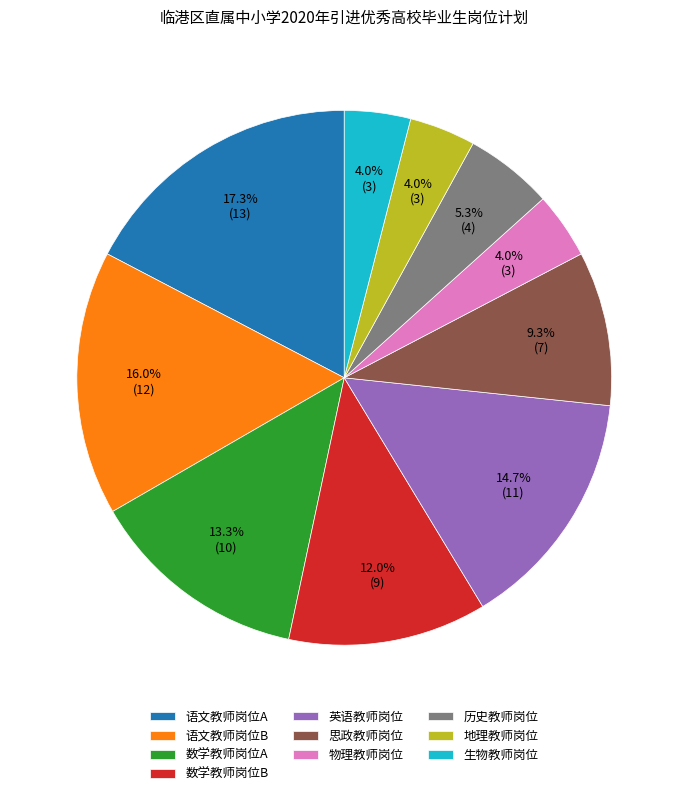

To the nearest percent, what portion does 生物教师岗位 represent?

4%